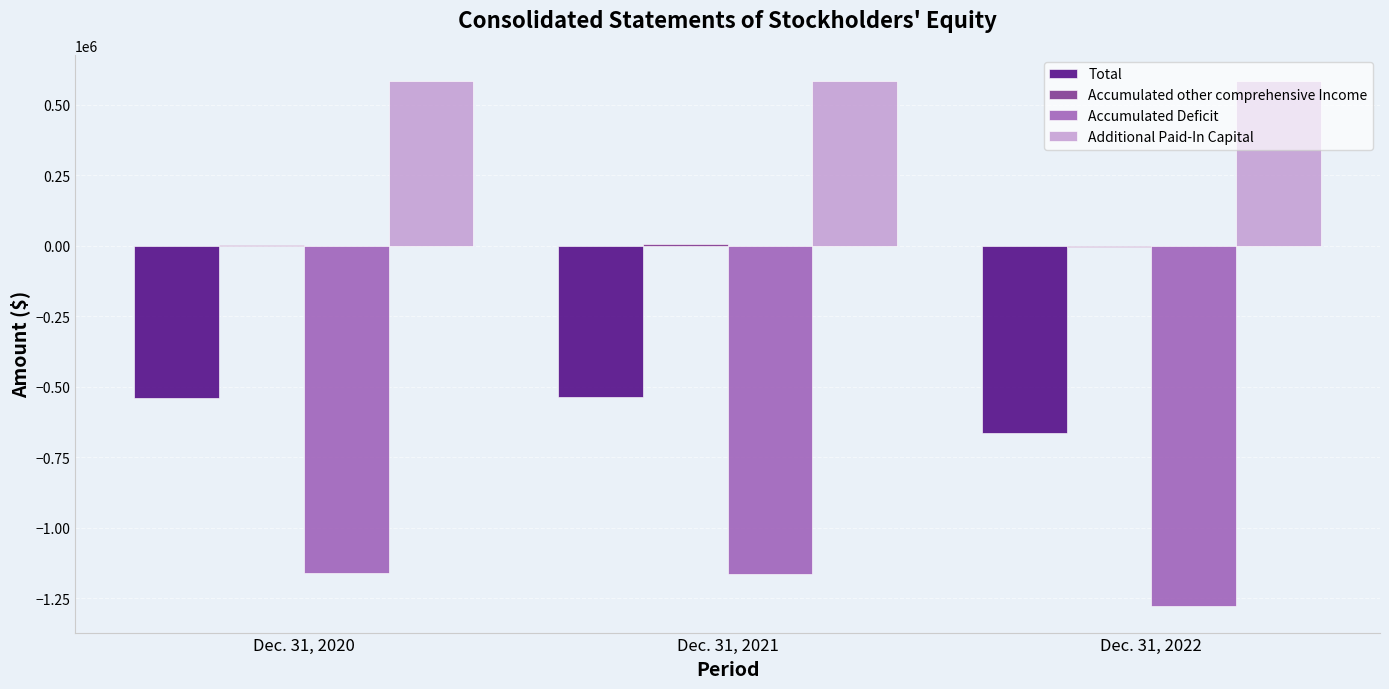

What is the sum of all Total values?

-1740521